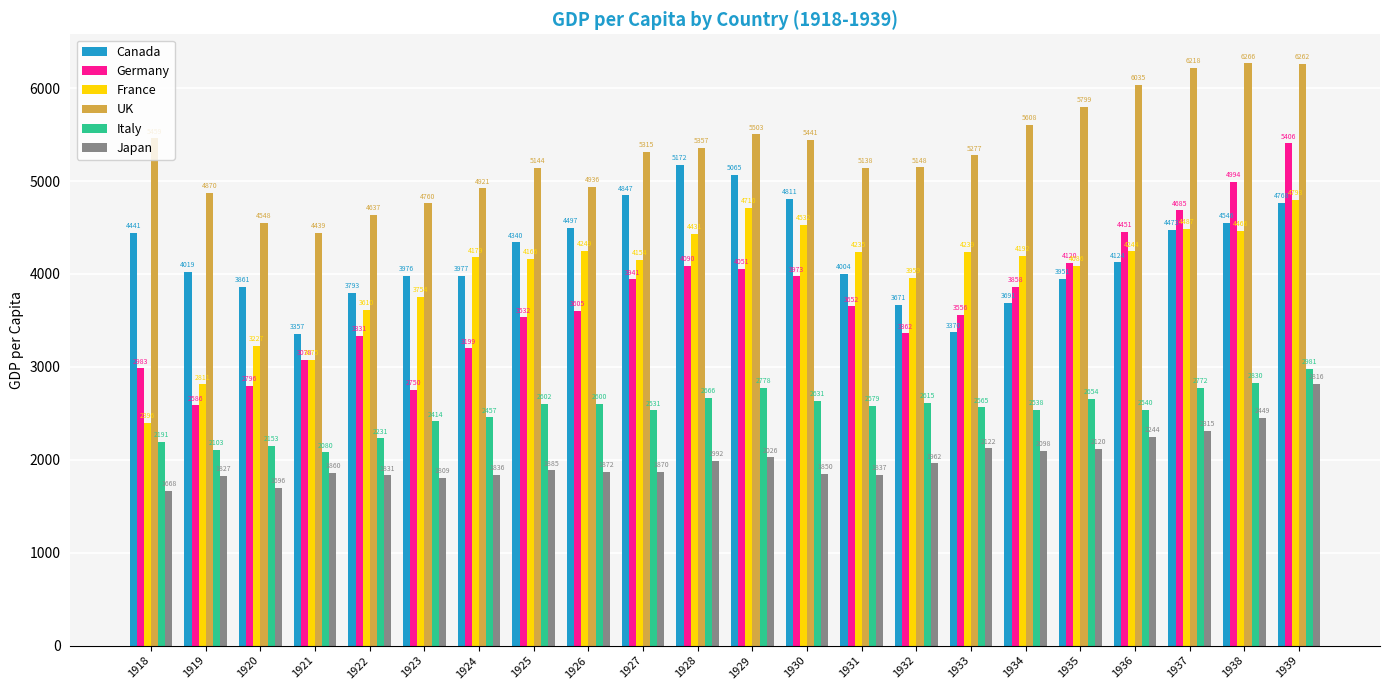

Are the bars horizontal?

No